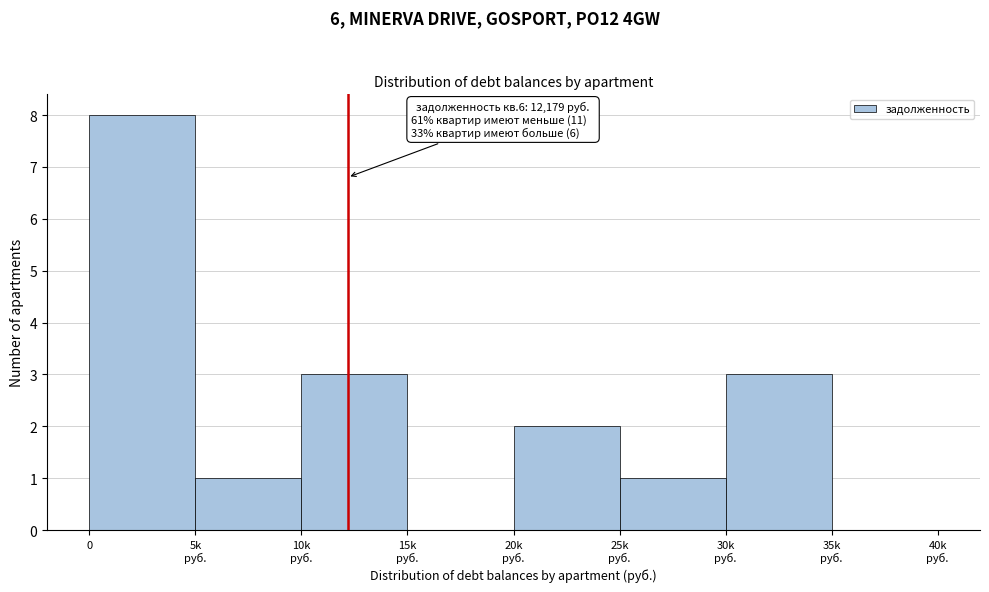

What is the sum of all values?

18